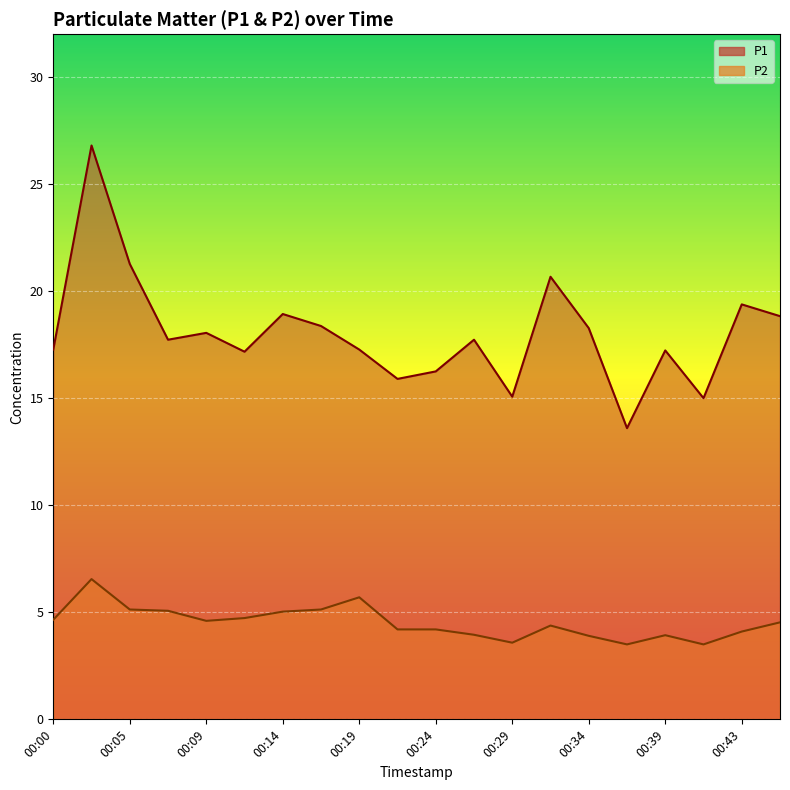

What are all the series names shown in the legend?

P1, P2